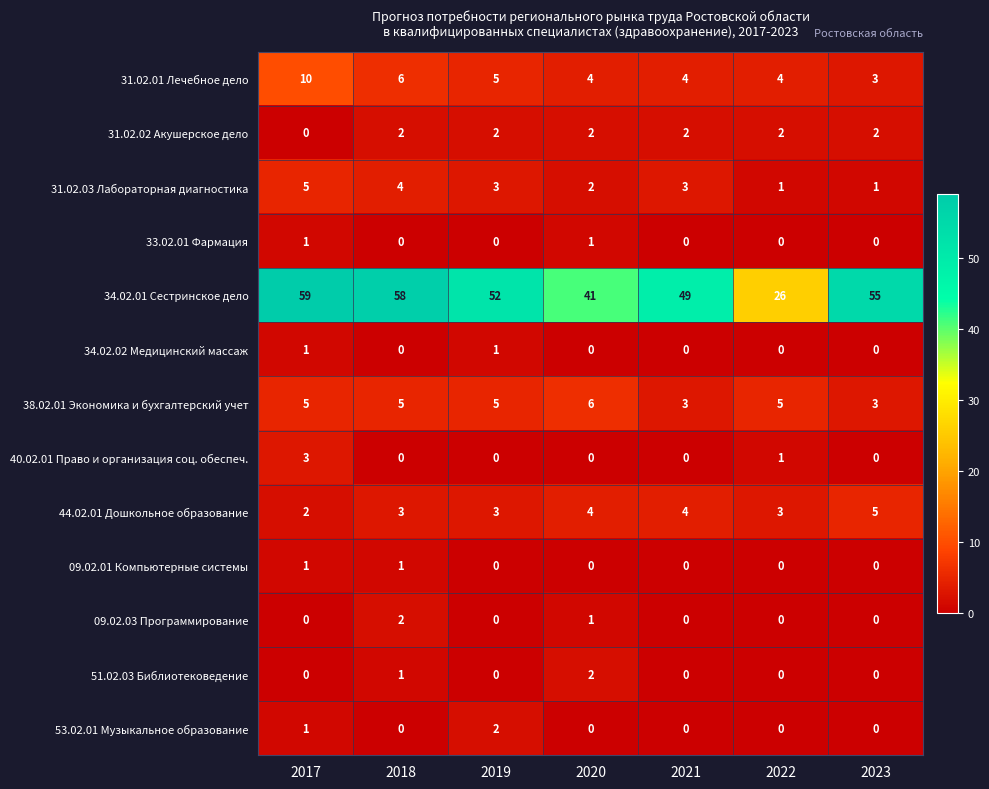

Which series has the widest spread of values?

34.02.01 Сестринское дело